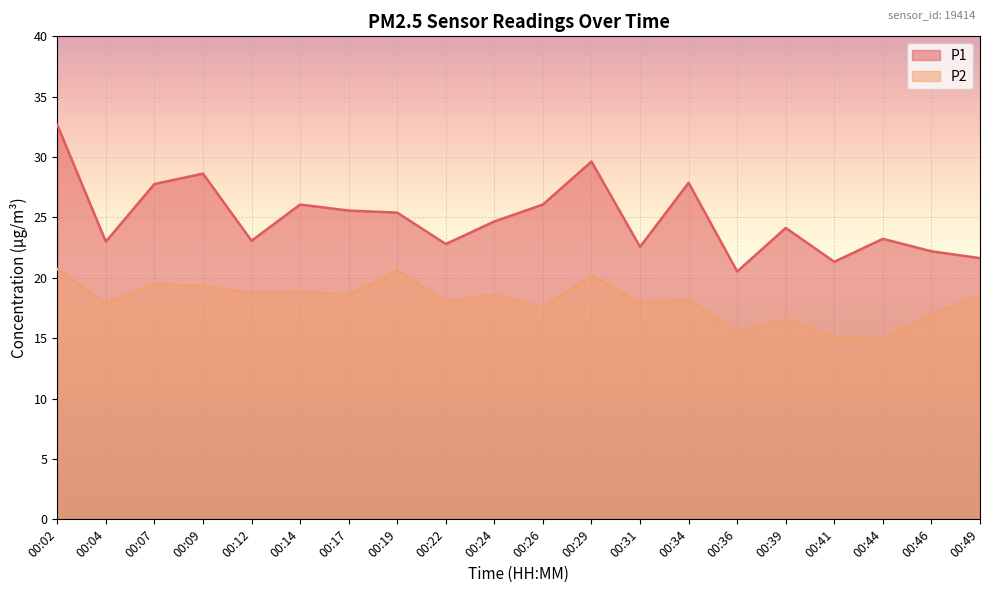

True or false: P1 and P2 cross at least once.

False